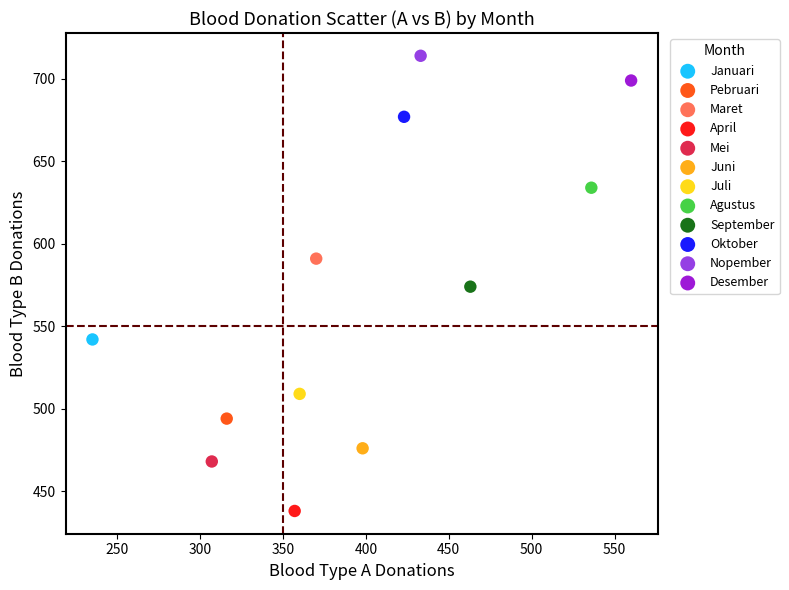

Which series reaches the minimum Y coordinate?

April